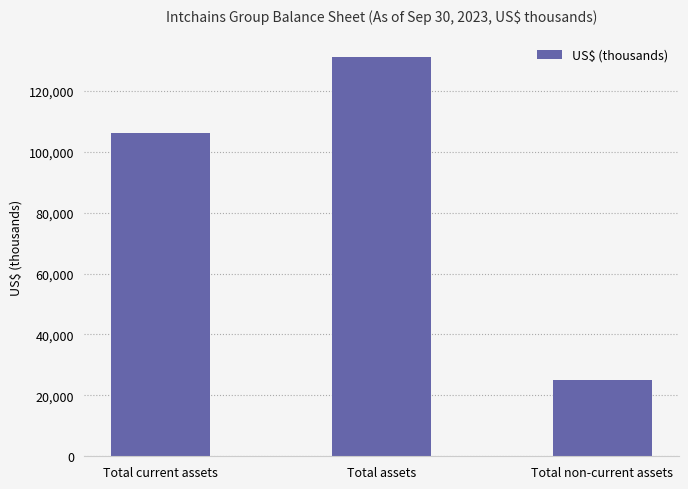

Which label corresponds to the largest value in the chart?

Total assets